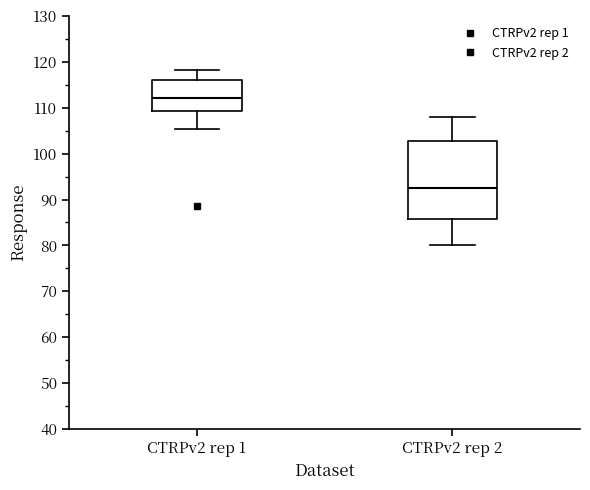

Reading left to right, transcribe this box plot: for each box, give where its median line is, the range the box spans, and where its two whiskers end, as read against the y-axis. The values are not printed on the chart, so give them approximately, as read against the axis.

CTRPv2 rep 1: median 112, box 109 to 116, whiskers 105 to 118
CTRPv2 rep 2: median 92, box 86 to 103, whiskers 80 to 108